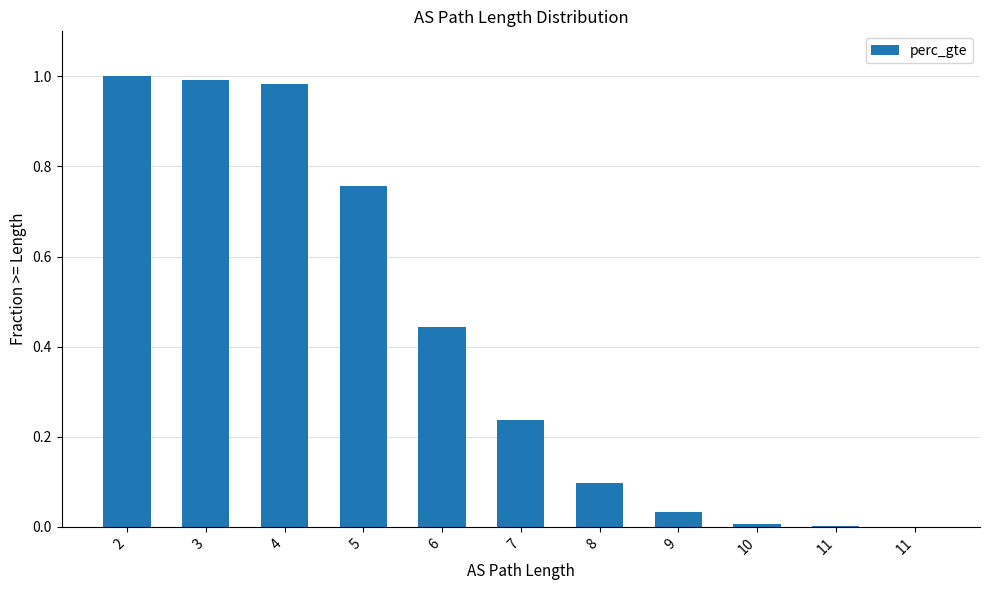

At which category does the chart reach its peak across all series?

2